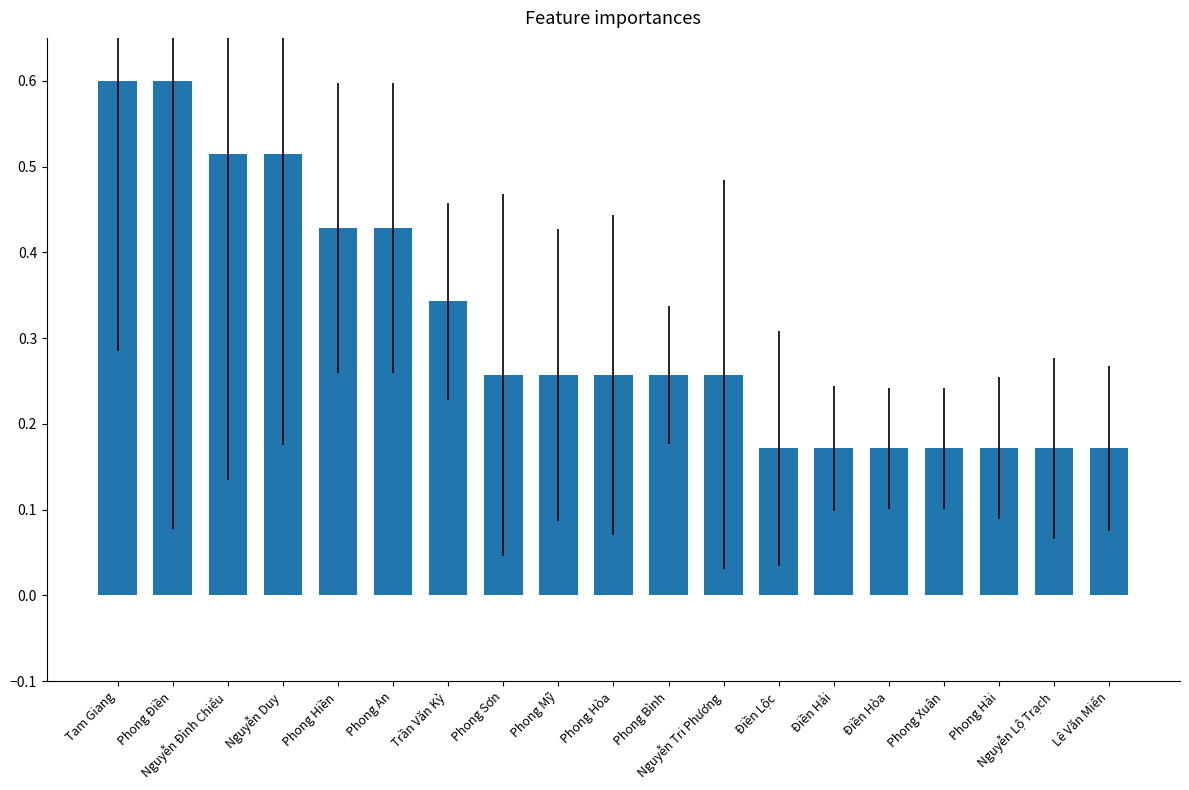

What is the label of the 18th bar from the left?

Nguyễn Lộ Trạch